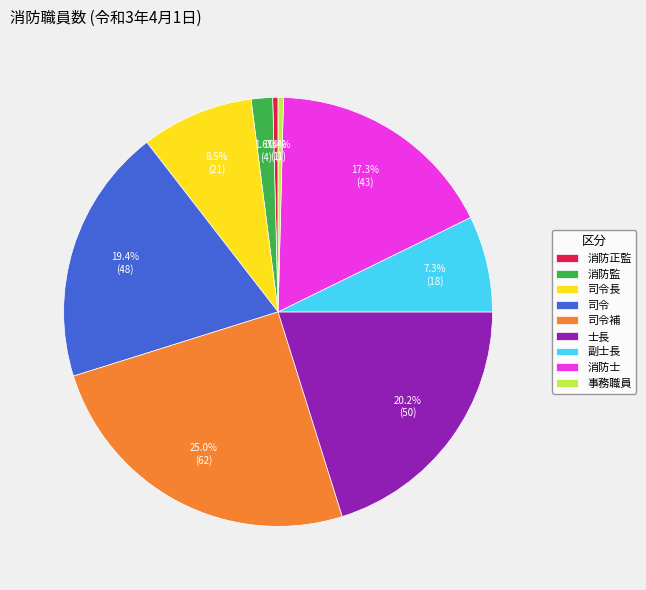

How many slices are in this pie chart?

9